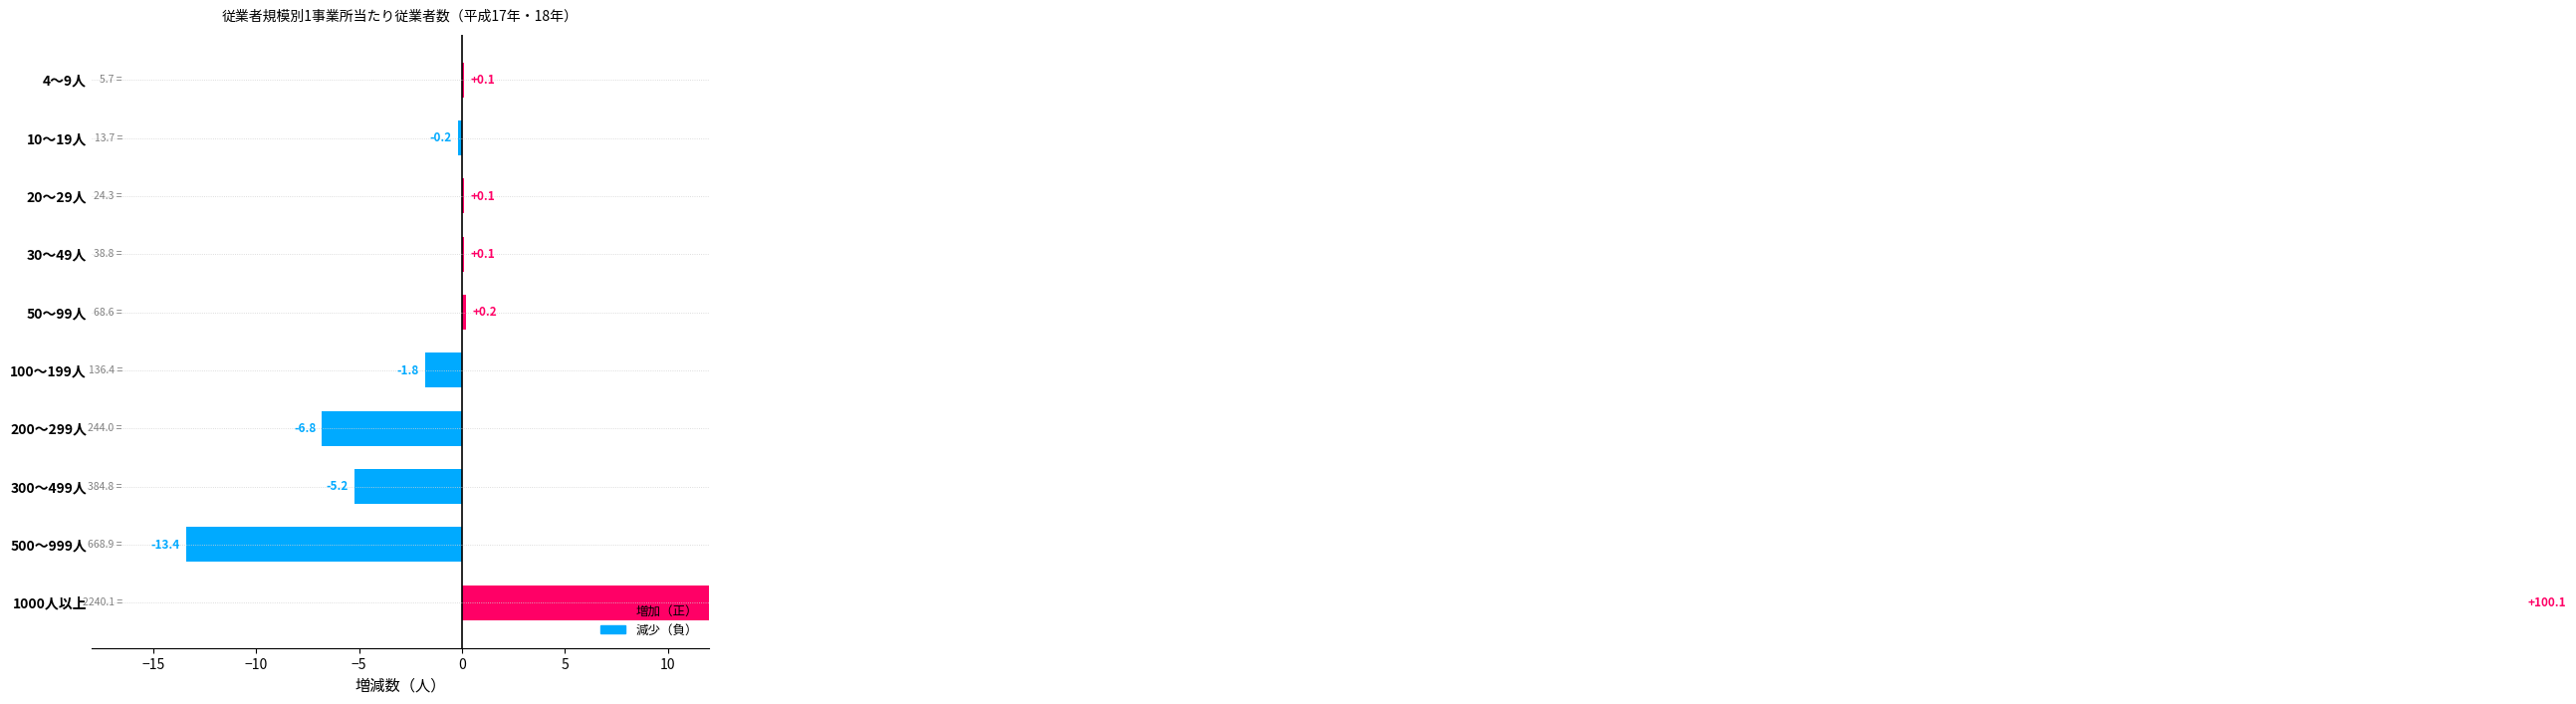

Reading left to right, list all the values displayed in this chart.

0.1	-0.2	0.1	0.1	0.2	-1.8	-6.8	-5.2	-13.4	100.1